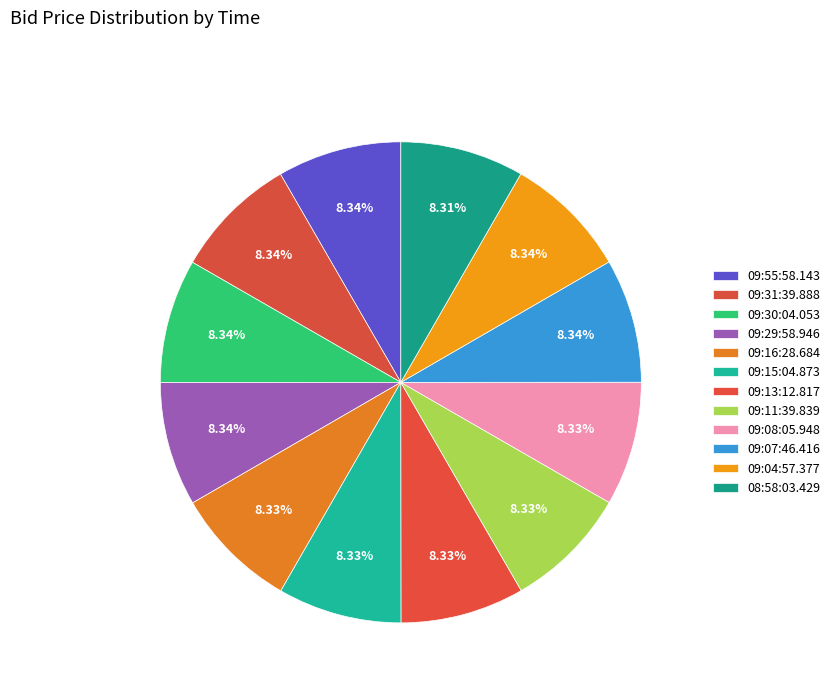

Count the number of slices in the pie.

12